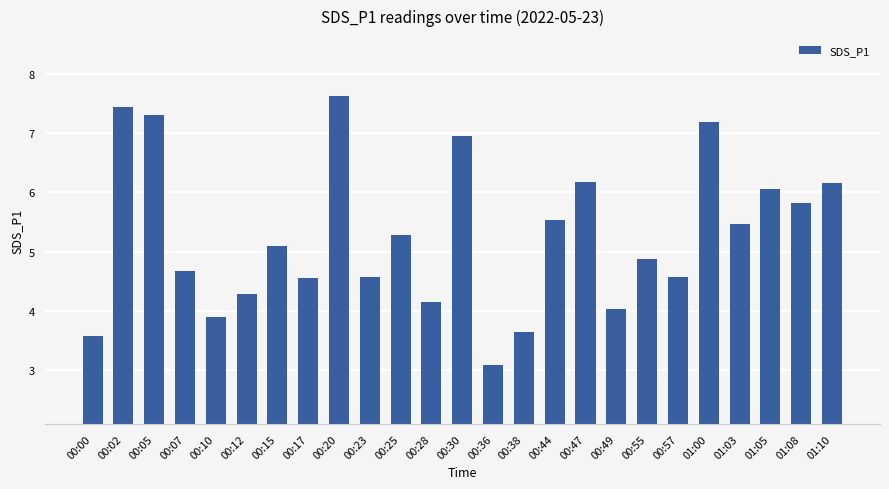

Read the value at 00:10.

3.9